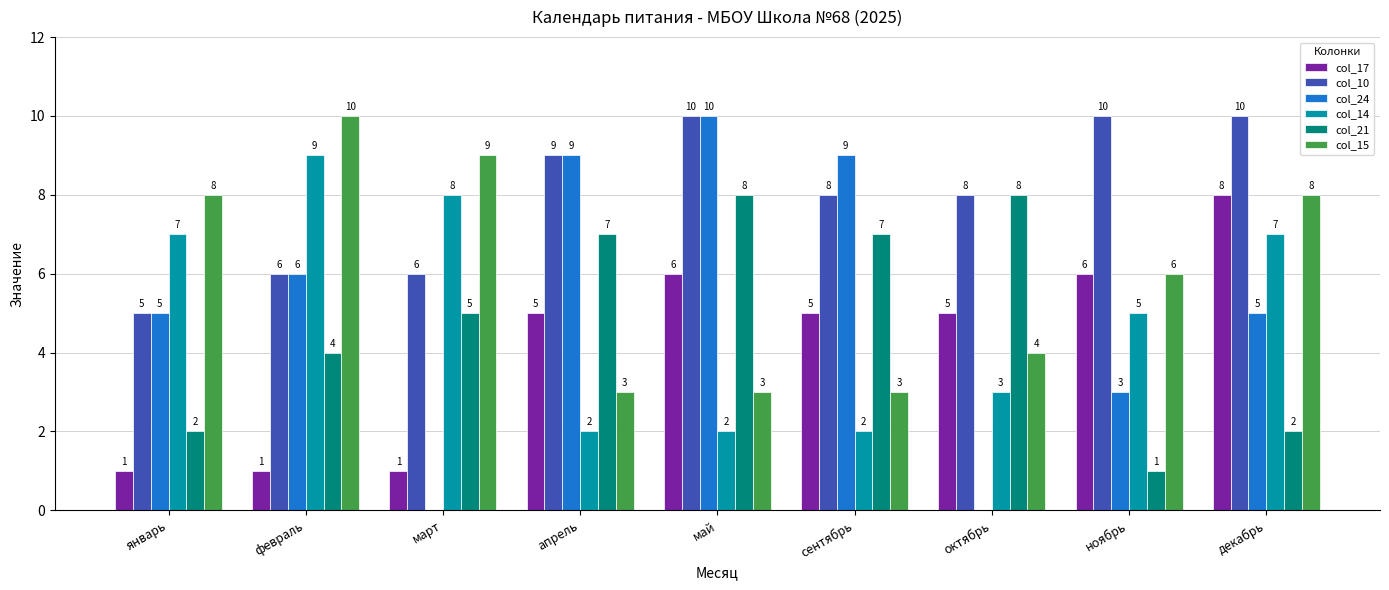

Reading right to left, transcribe all the data shown in this chart.

col_17: декабрь=8	ноябрь=6	октябрь=5	сентябрь=5	май=6	апрель=5	март=1	февраль=1	январь=1
col_10: декабрь=10	ноябрь=10	октябрь=8	сентябрь=8	май=10	апрель=9	март=6	февраль=6	январь=5
col_24: декабрь=5	ноябрь=3	октябрь=0	сентябрь=9	май=10	апрель=9	март=0	февраль=6	январь=5
col_14: декабрь=7	ноябрь=5	октябрь=3	сентябрь=2	май=2	апрель=2	март=8	февраль=9	январь=7
col_21: декабрь=2	ноябрь=1	октябрь=8	сентябрь=7	май=8	апрель=7	март=5	февраль=4	январь=2
col_15: декабрь=8	ноябрь=6	октябрь=4	сентябрь=3	май=3	апрель=3	март=9	февраль=10	январь=8